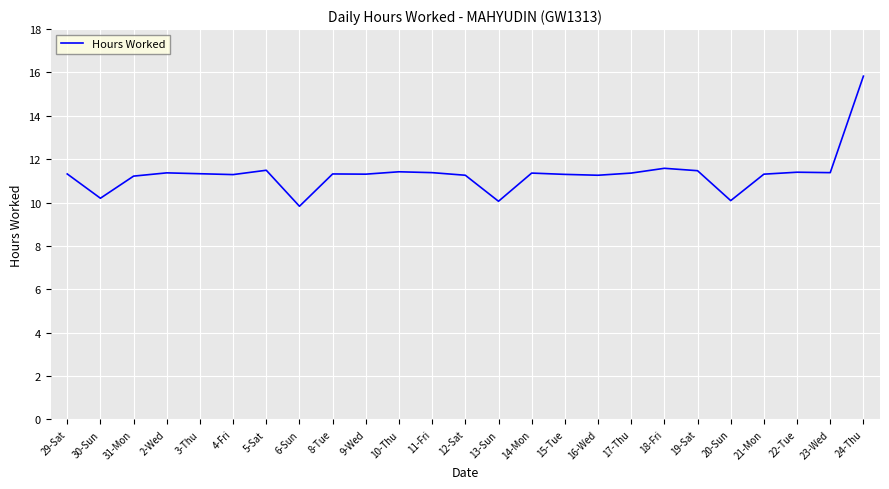

The chart shows a value of 11.3 at 4-Fri. True or false?

True